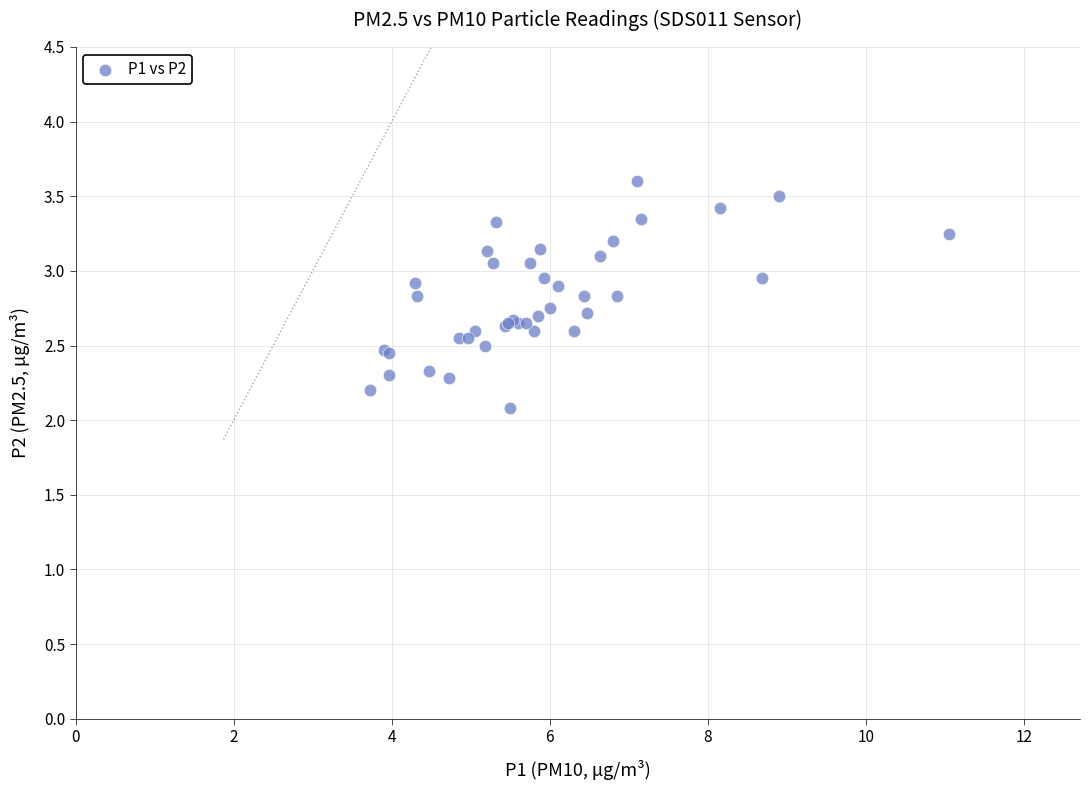

What Y value in the scatter plot is closest to 2?

2.1